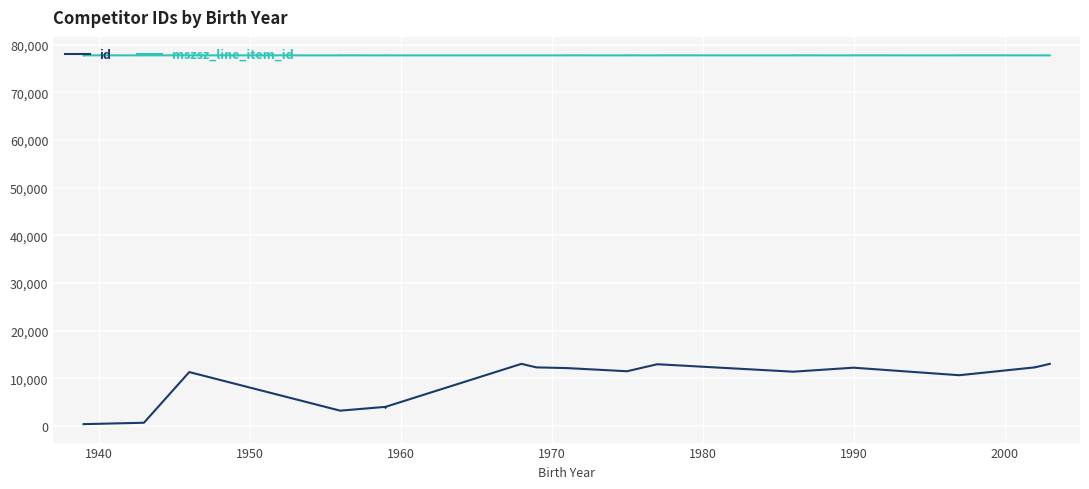

Is this an area chart (filled region under the line)?

No